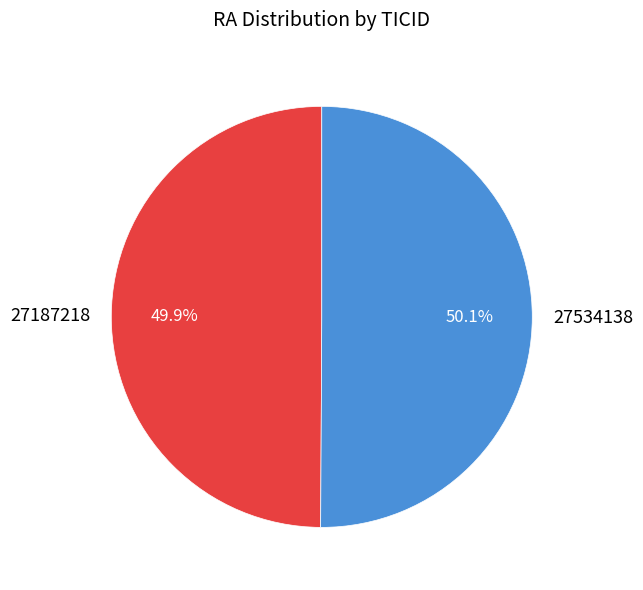

Does any single category account for the majority?

Yes